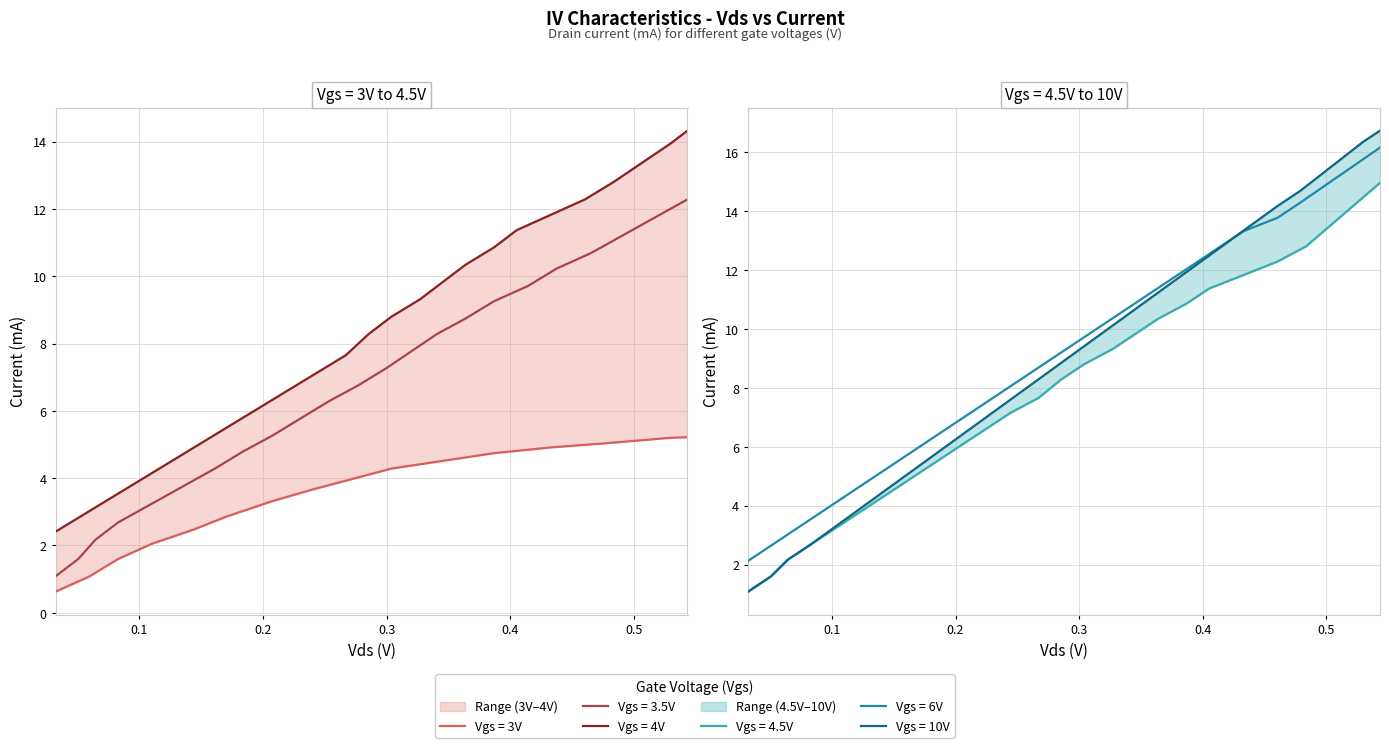

Which series has the largest range (max minus min)?

10